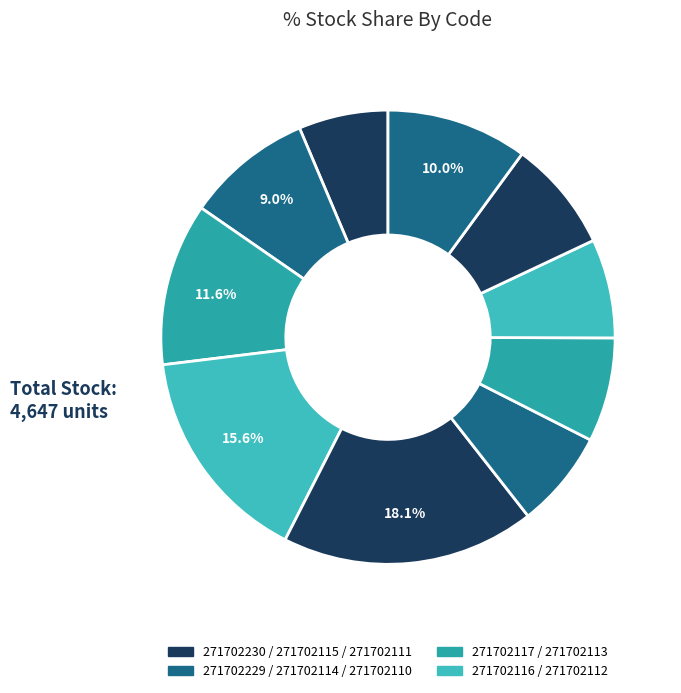

How many segments does this pie chart have?

10